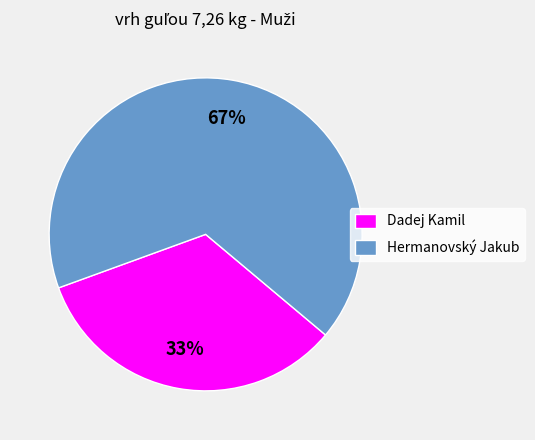

To the nearest percent, what is the combined percentage of Dadej Kamil and Hermanovský Jakub?

100%